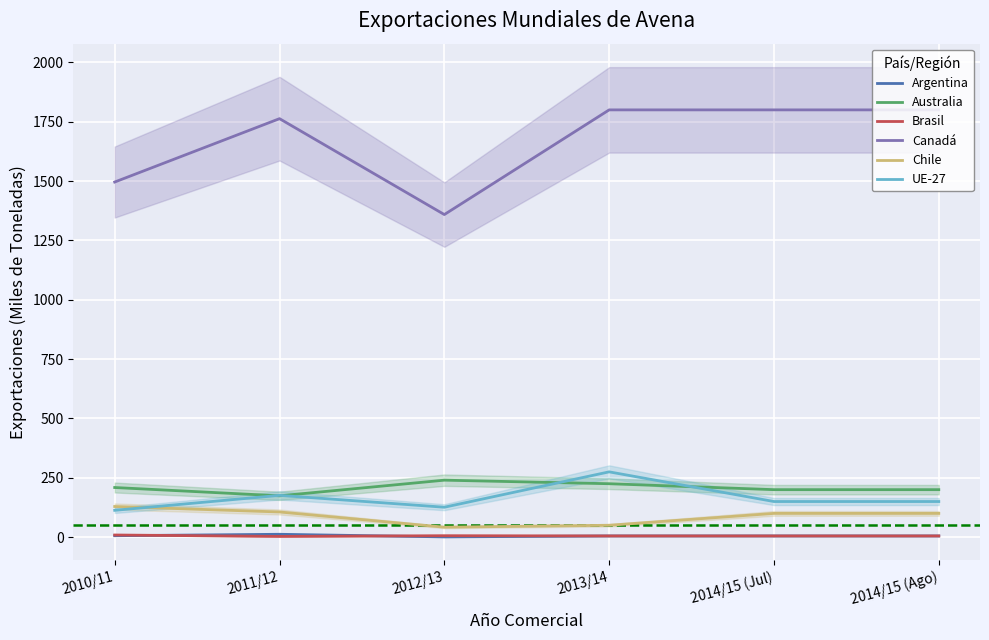

How many interior local valleys does the Chile series have?

1